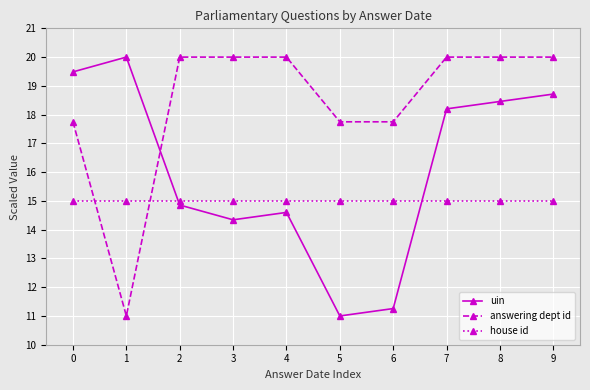

How many lines are shown in the chart?

3